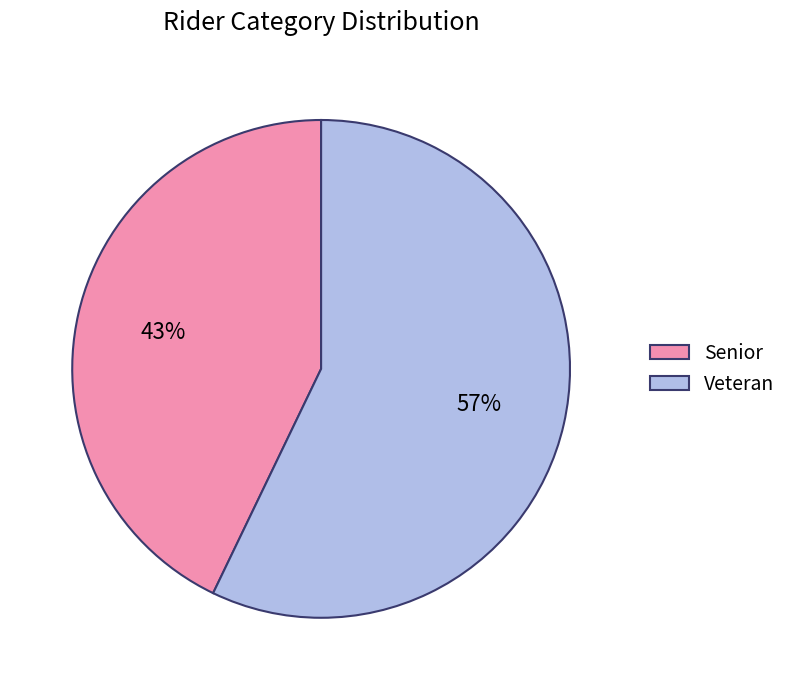

What is the majority slice?

Veteran